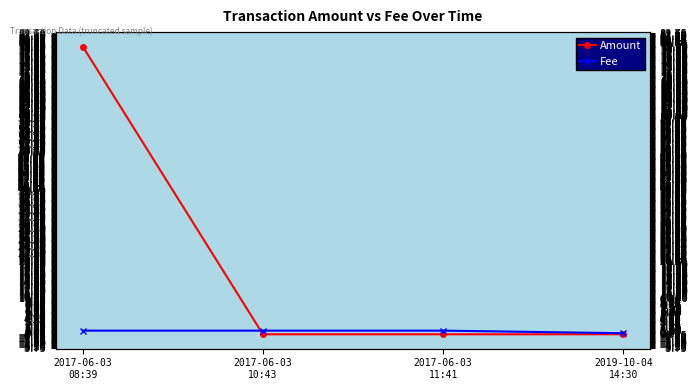

What position from the right is 2017-06-03
08:39?

4